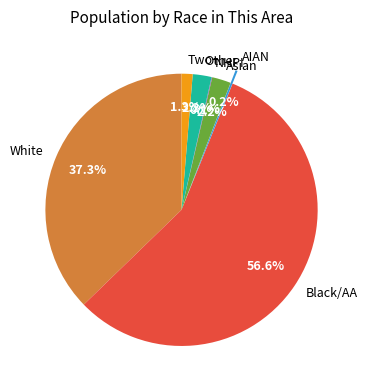

To the nearest percent, what is the difference between the largest and smallest slice percentages?

57%